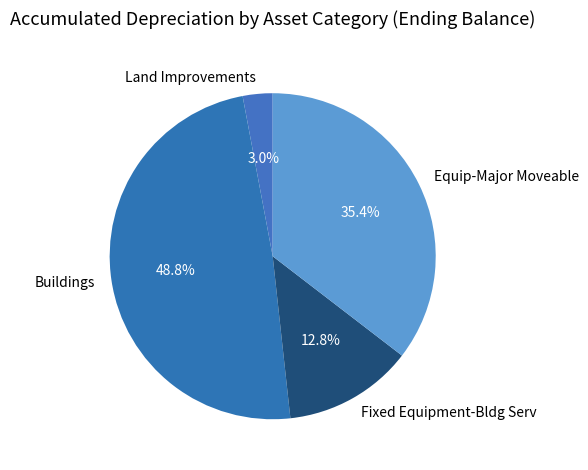

How many slices are in this pie chart?

4